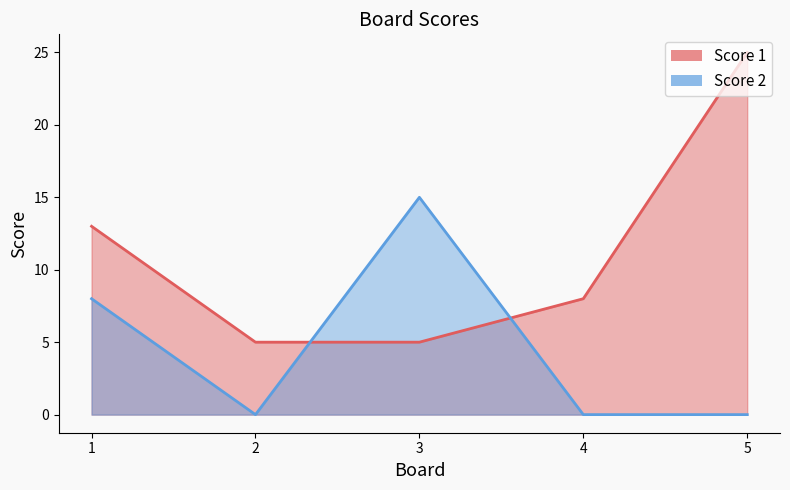

At which category does the chart reach its peak across all series?

5